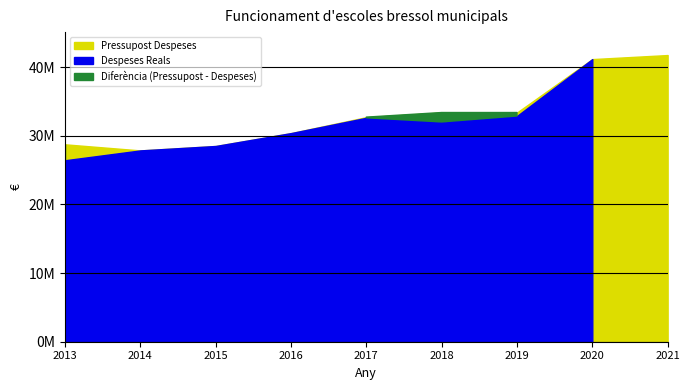

What is the sum of the Pressupost Despeses values at 2015 and 2013?

57246247.2